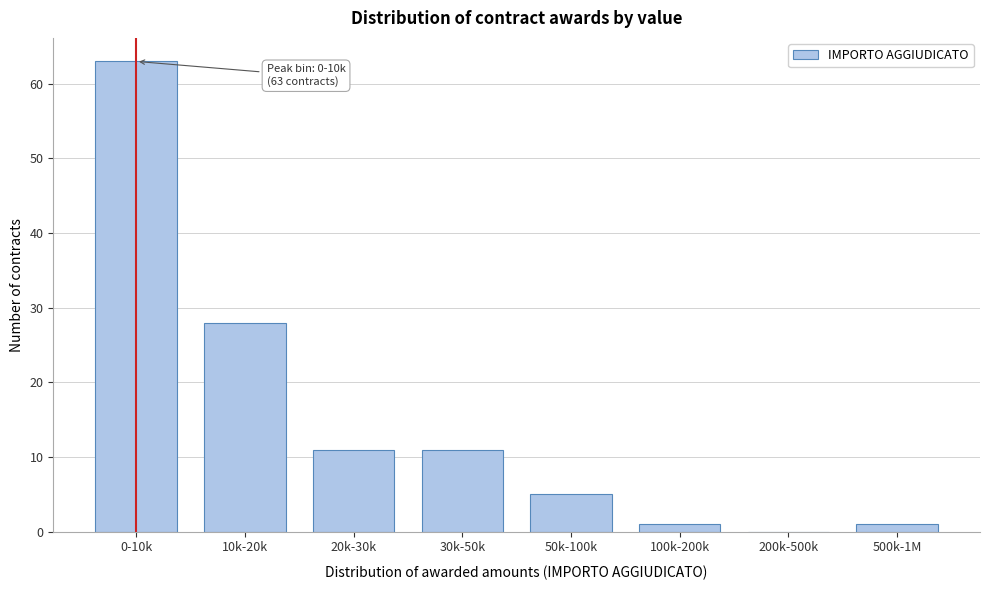

Reading left to right, extract all data points from this chart.

0-10k=63	10k-20k=28	20k-30k=11	30k-50k=11	50k-100k=5	100k-200k=1	200k-500k=0	500k-1M=1